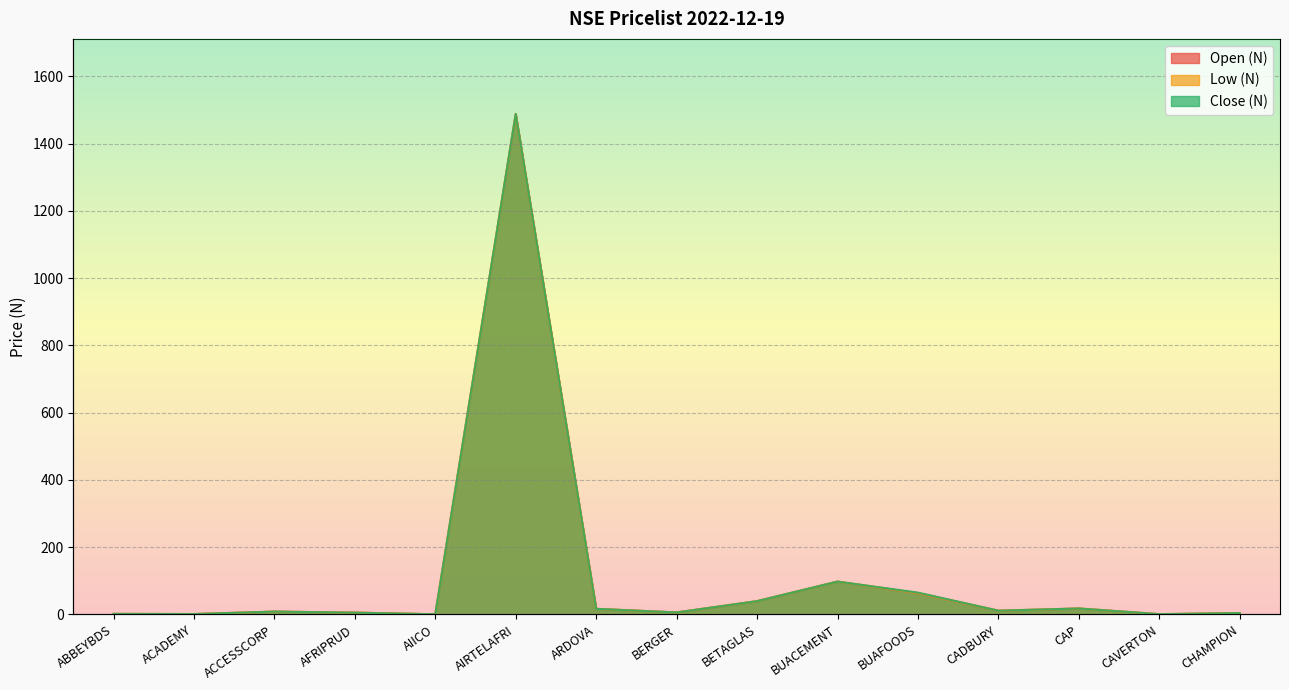

Between CHAMPION and ABBEYBDS, which is larger?

CHAMPION